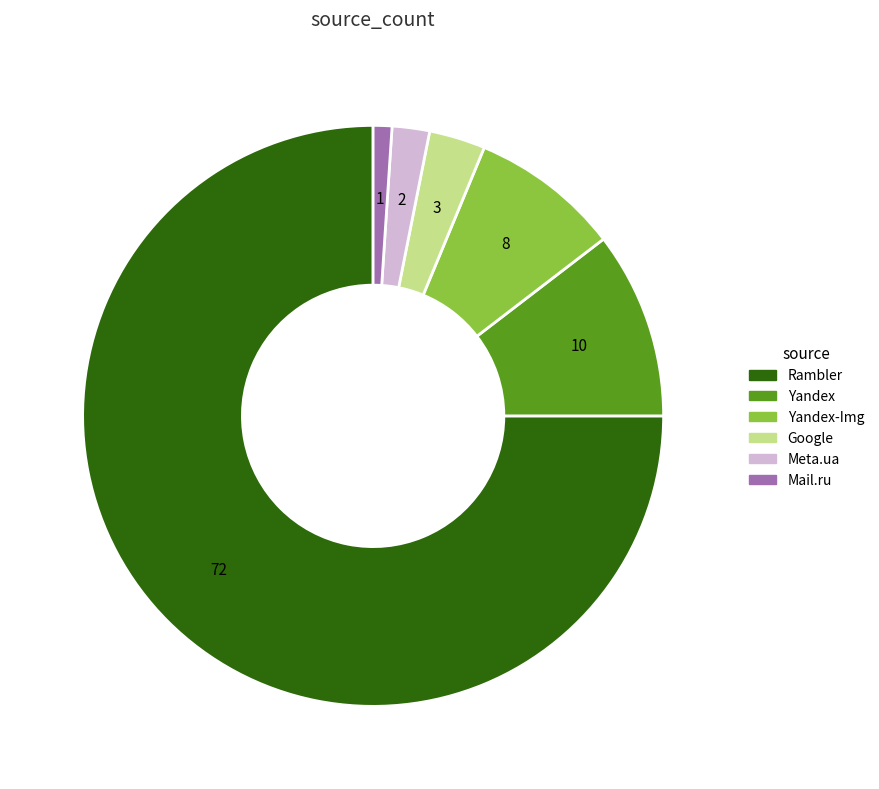

Which category has the smallest portion of the pie?

Mail.ru